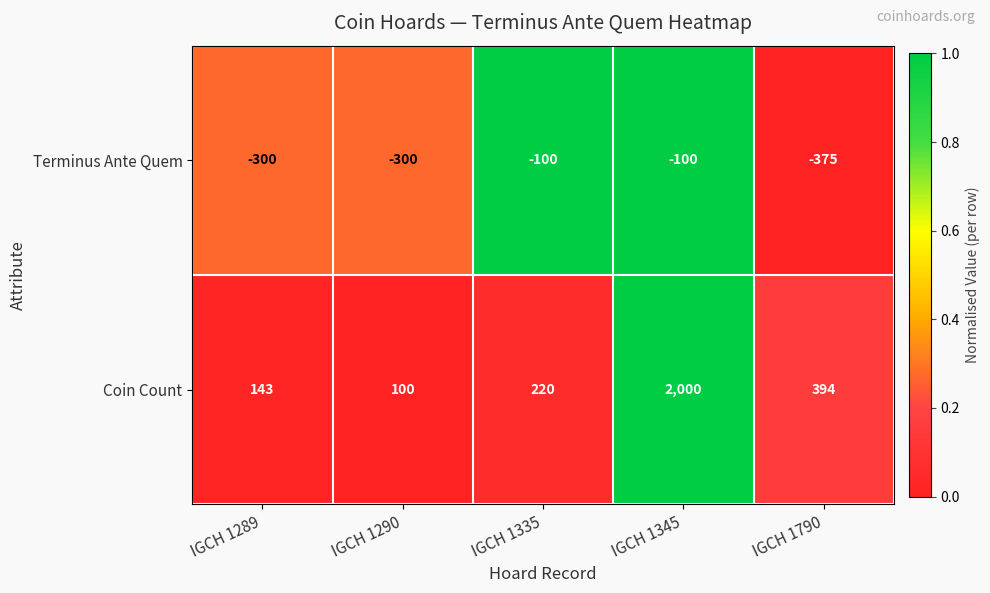

The Coin Count series shows 394 at IGCH 1790. True or false?

True